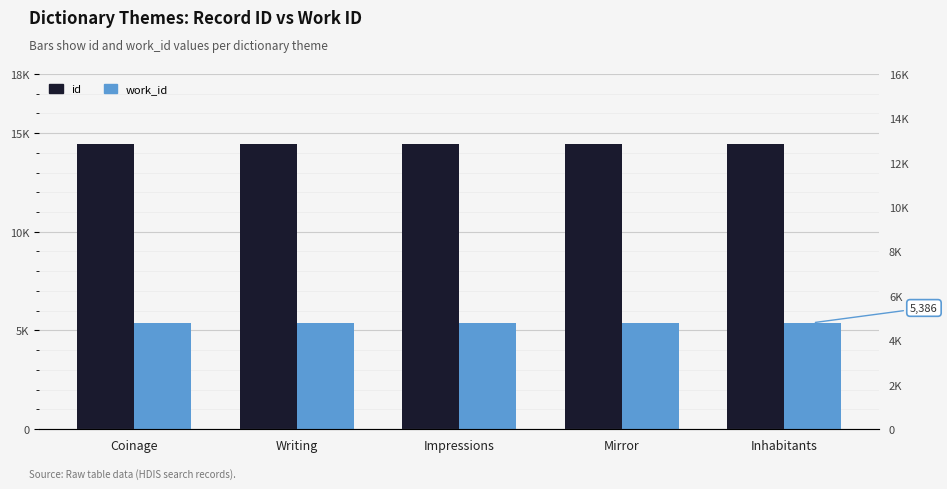

List the labels in order of id value, smallest first.

Coinage, Writing, Impressions, Mirror, Inhabitants